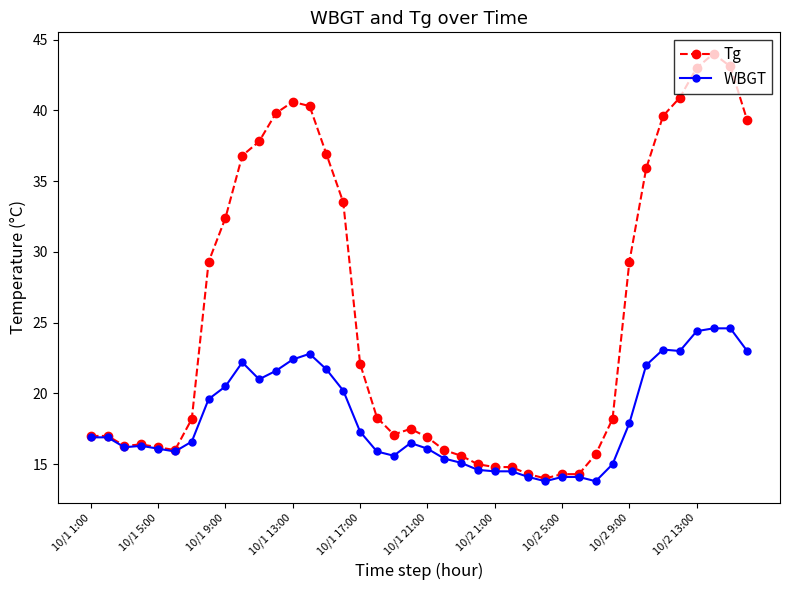

What is the smallest value displayed?

13.8